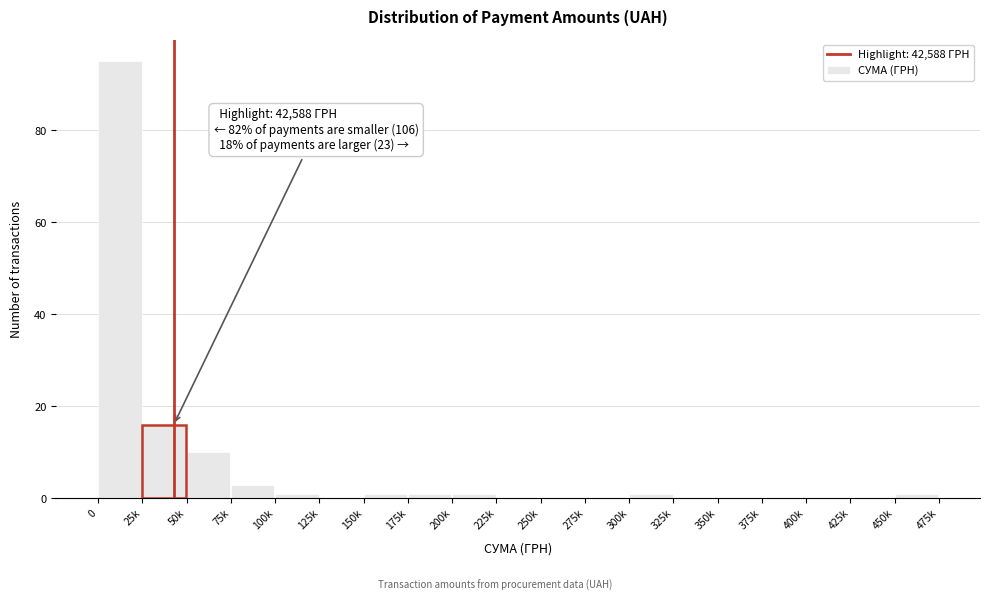

Reading left to right, what are all the values shown in this chart?

0=95	25k=16	50k=10	75k=3	100k=1	125k=0	150k=1	175k=1	200k=1	225k=0	250k=0	275k=0	300k=1	325k=0	350k=0	375k=0	400k=0	425k=0	450k=1